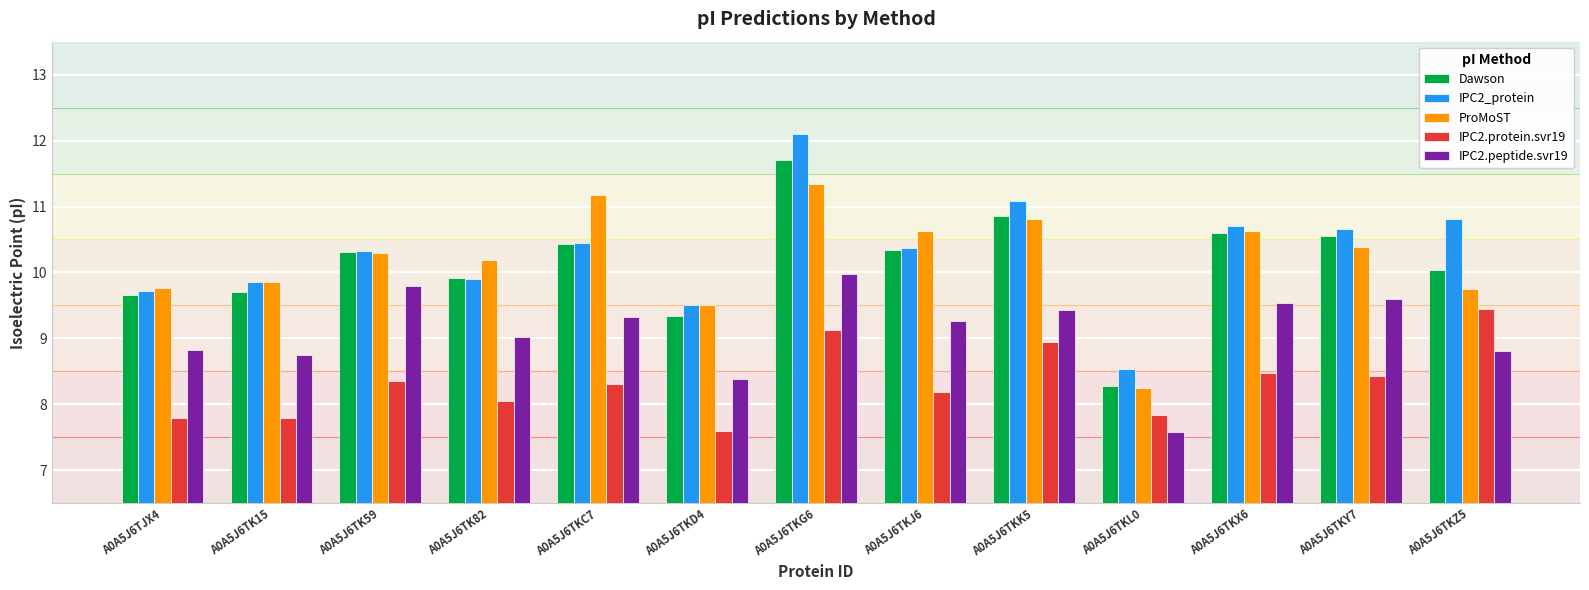

Where does the ProMoST series first go above 10?

A0A5J6TK59